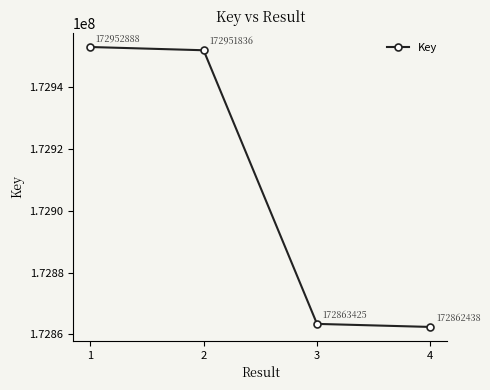

What is the minimum value shown in the chart?

172862438